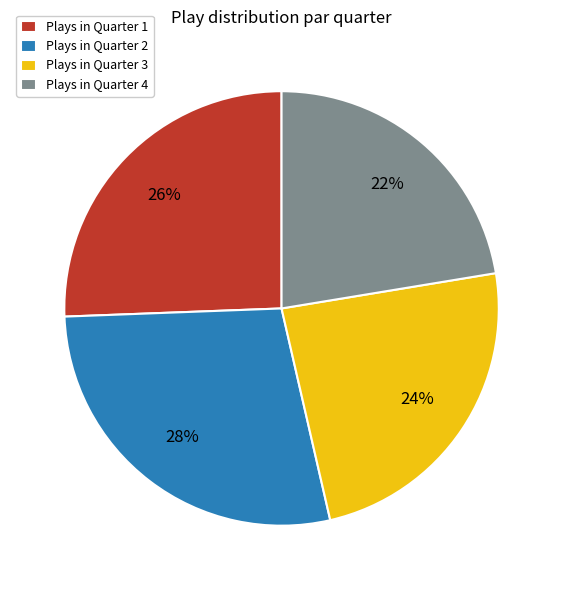

The Plays in Quarter 2 slice represents 18% of the pie. True or false?

False